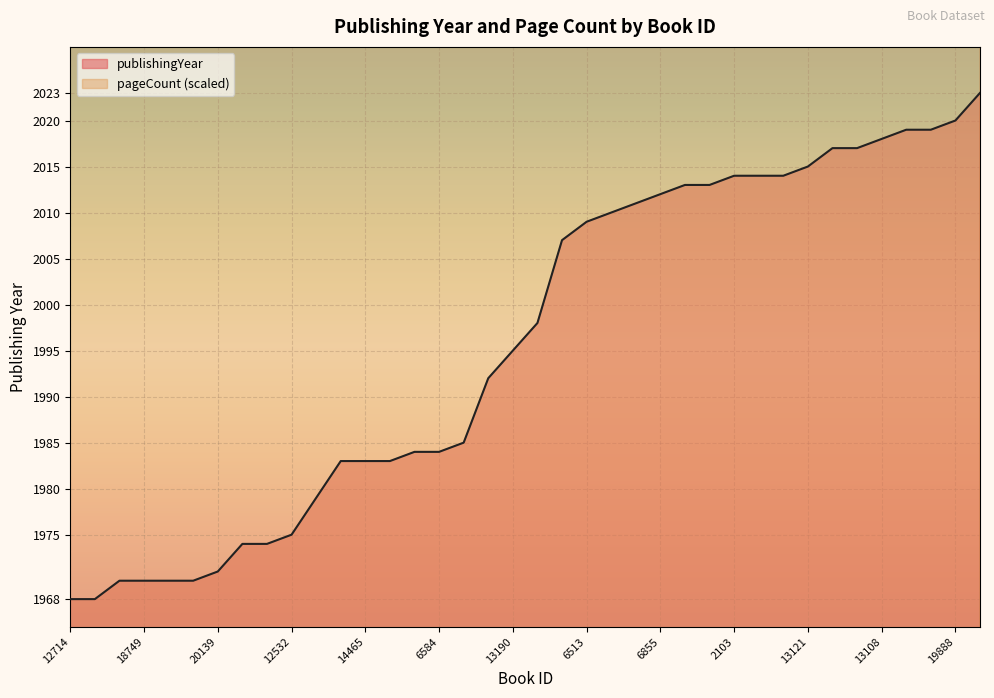

True or false: pageCount has more than 0 interior local peaks.

True